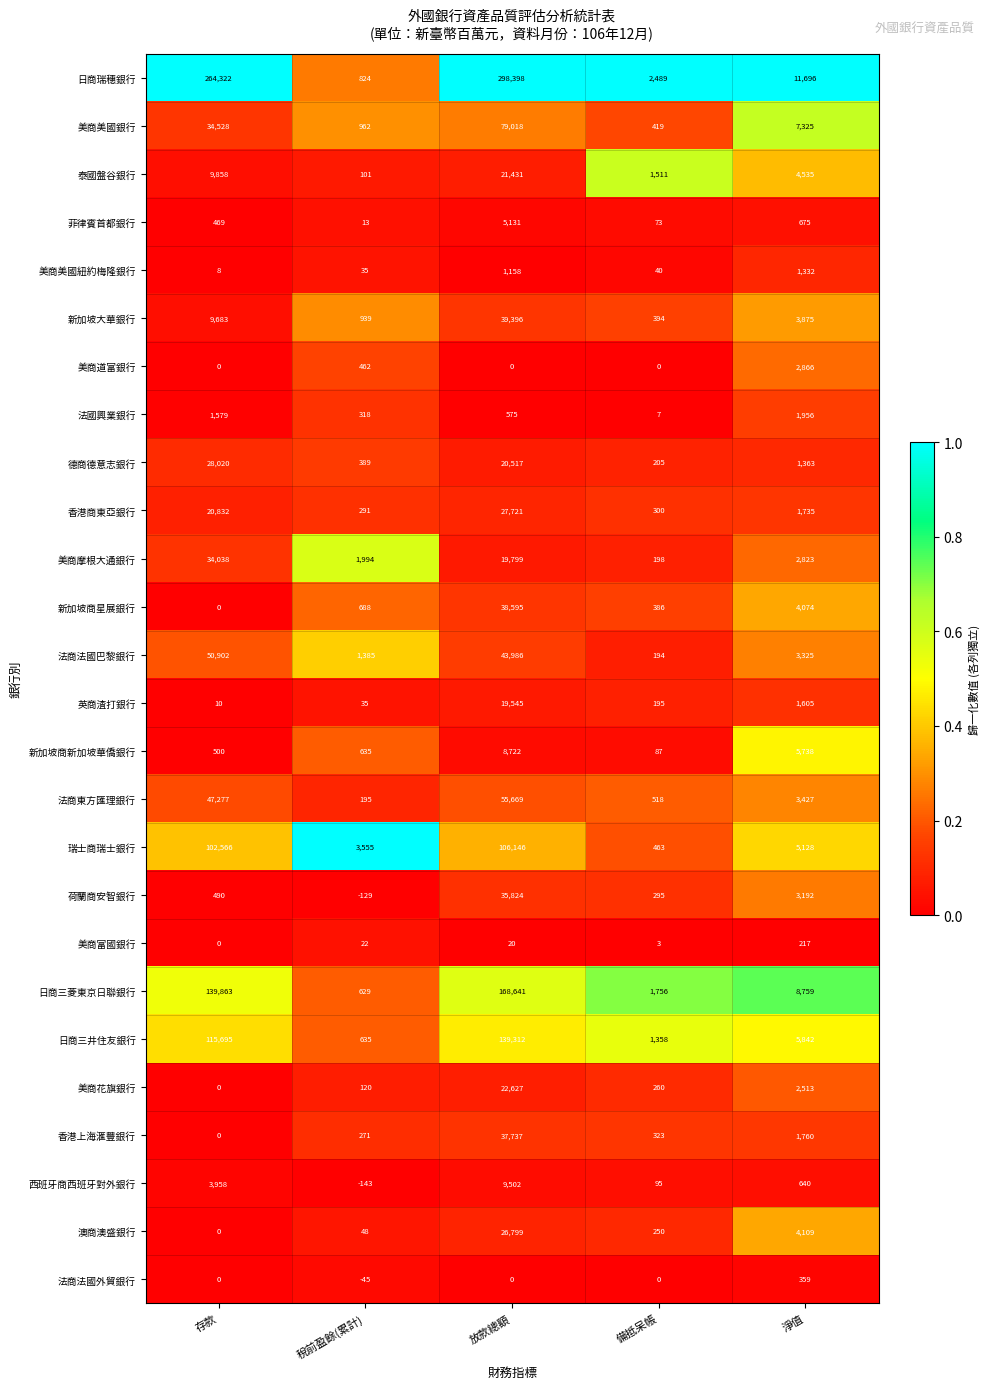

What is the total value across all series at 淨值?

90869